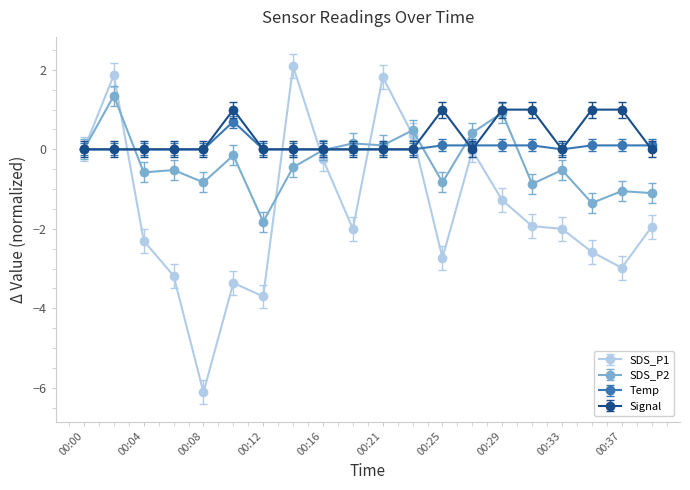

Which series has the widest spread of values?

SDS_P1